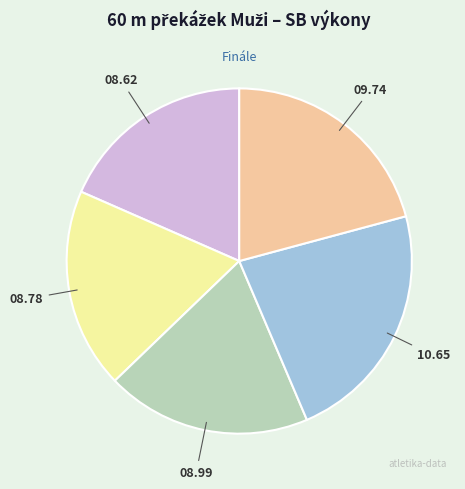

Is there a majority slice in this chart?

No